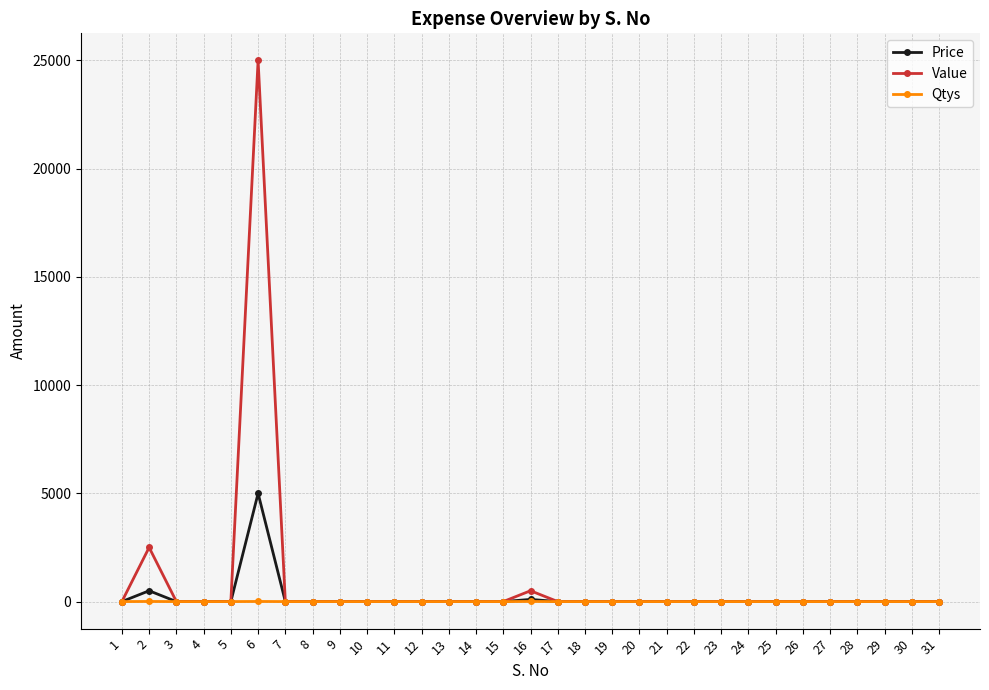

Count the number of data series in this chart.

3